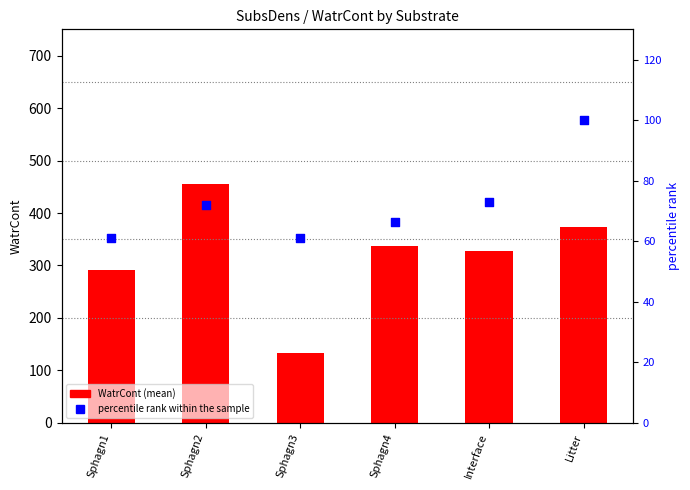

What are all the series names shown in the legend?

WatrCont, percentile rank within the sample